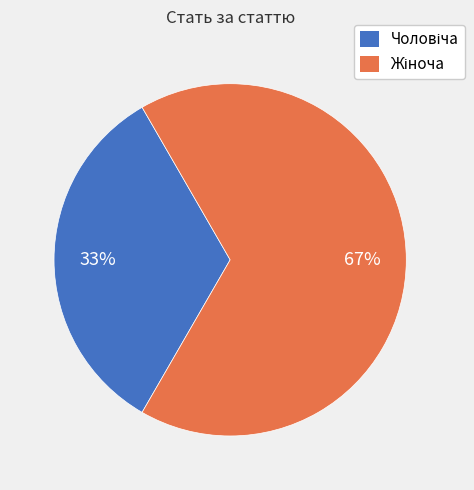

To the nearest percent, what is the average slice percentage?

50%